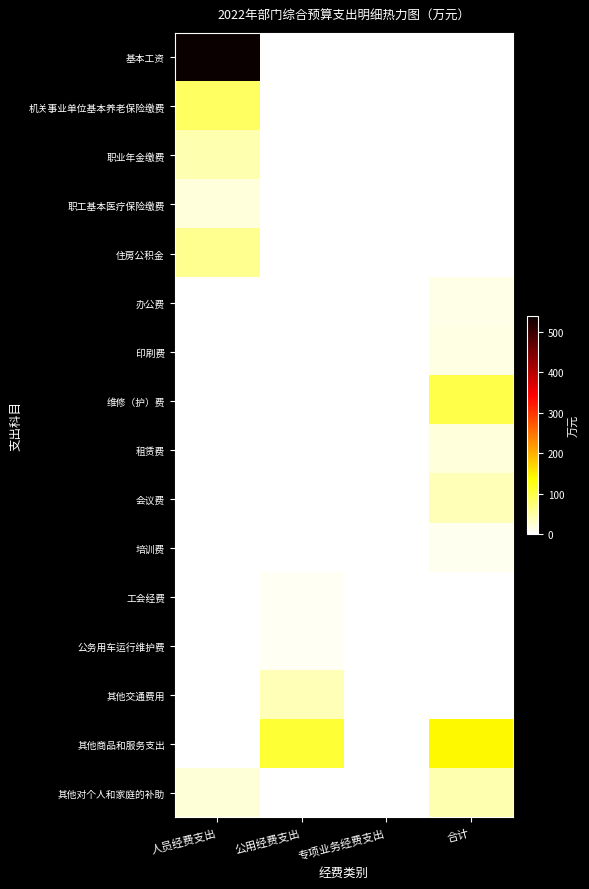

At which category is the sum across all series the highest?

人员经费支出